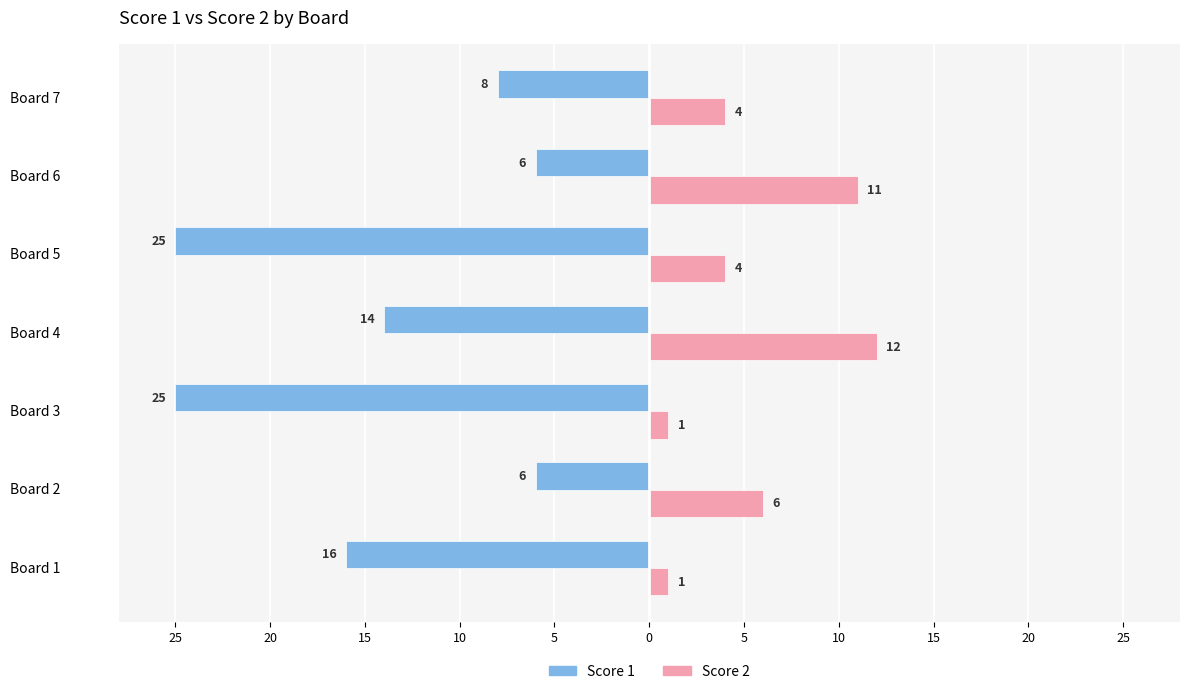

How many groups of bars are there?

7